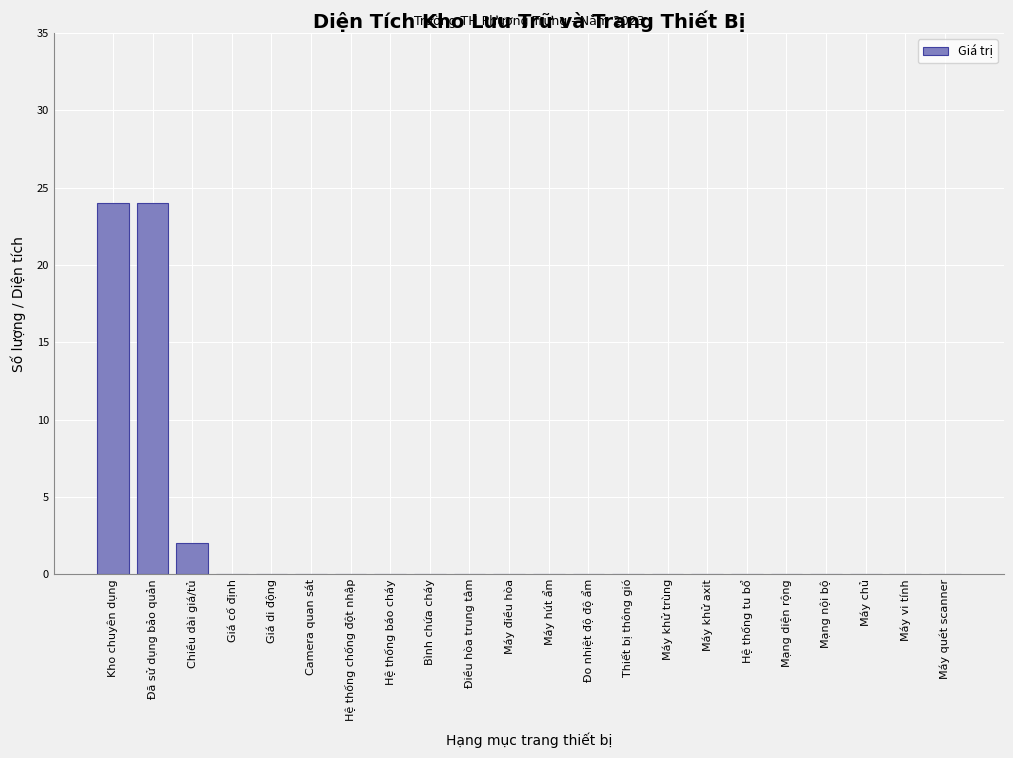

Reading left to right, what are all the values shown in this chart?

Kho chuyên dụng=24	Đã sử dụng bảo quản=24	Chiều dài giá/tủ=2	Giá cố định=0	Giá di động=0	Camera quan sát=0	Hệ thống chống đột nhập=0	Hệ thống báo cháy=0	Bình chứa cháy=0	Điều hòa trung tâm=0	Máy điều hòa=0	Máy hút ẩm=0	Đo nhiệt độ độ ẩm=0	Thiết bị thông gió=0	Máy khử trùng=0	Máy khử axit=0	Hệ thống tu bổ=0	Mạng diện rộng=0	Mạng nội bộ=0	Máy chủ=0	Máy vi tính=0	Máy quét scanner=0